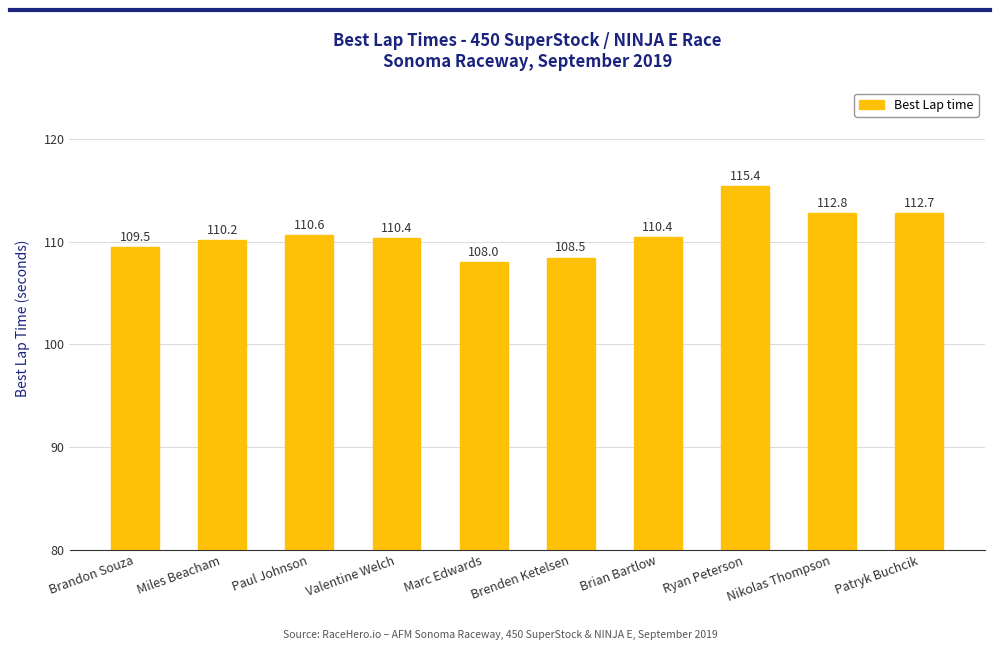

The value at Paul Johnson is 50.5. True or false?

False